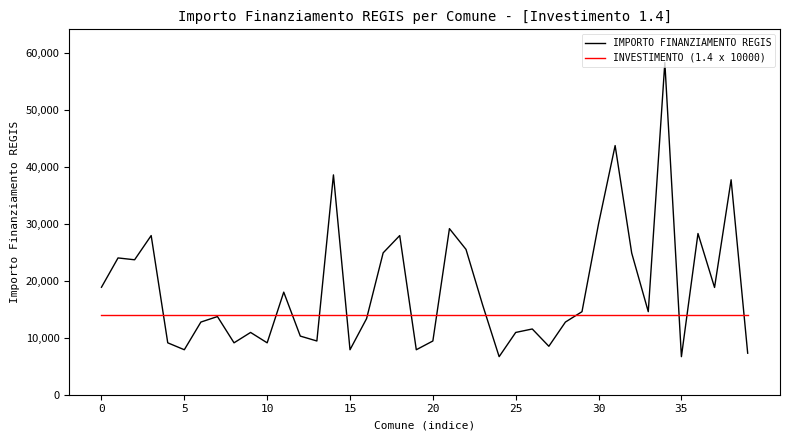

List the series in order of their peak value, highest first.

IMPORTO FINANZIAMENTO REGIS, INVESTIMENTO (1.4 x 10000)